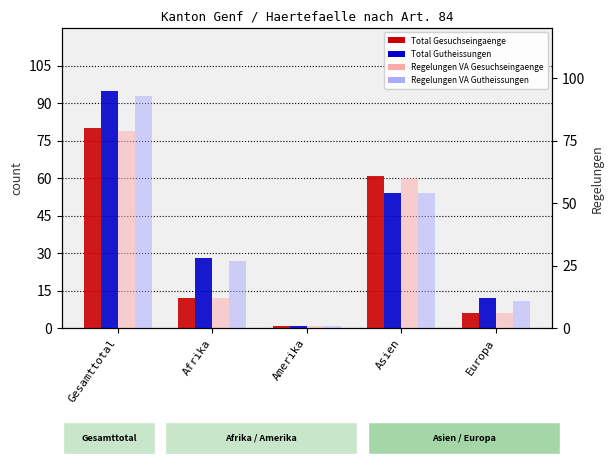

What is the label of the 1st bar from the right?

Europa